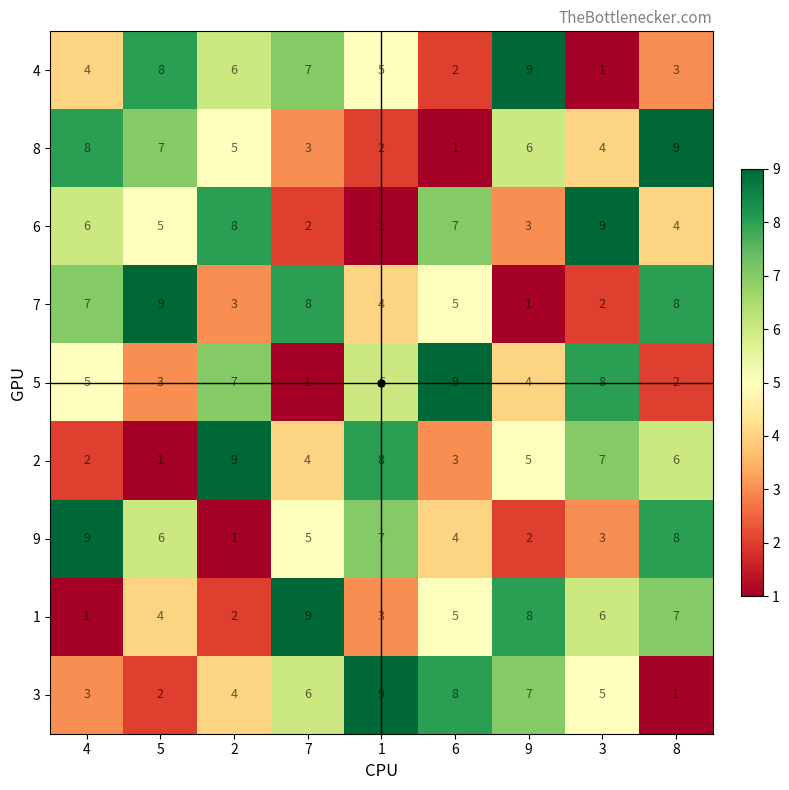

How many 3 values are between 3 and 7?

5